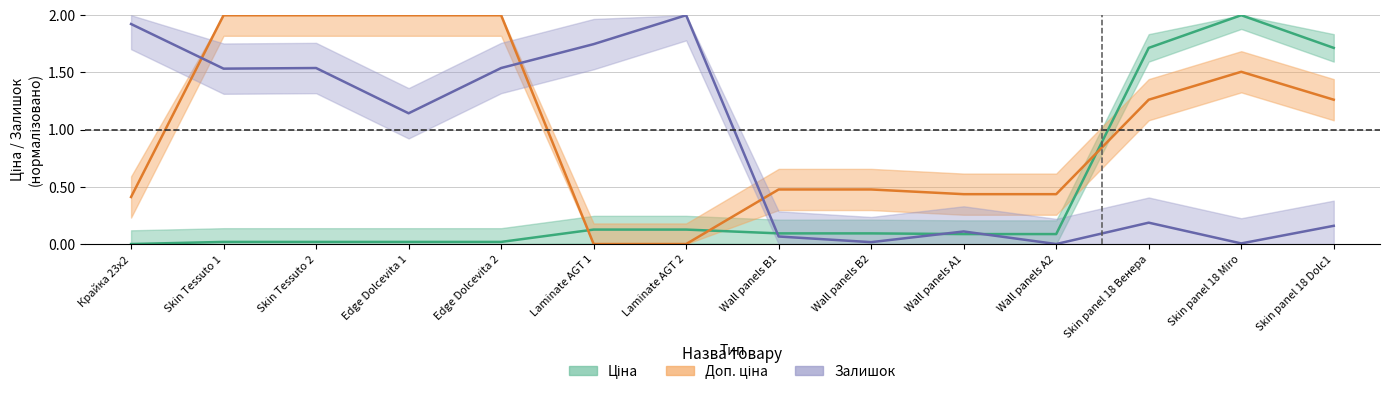

How many times do Доп. ціна and Ціна cross each other?

3